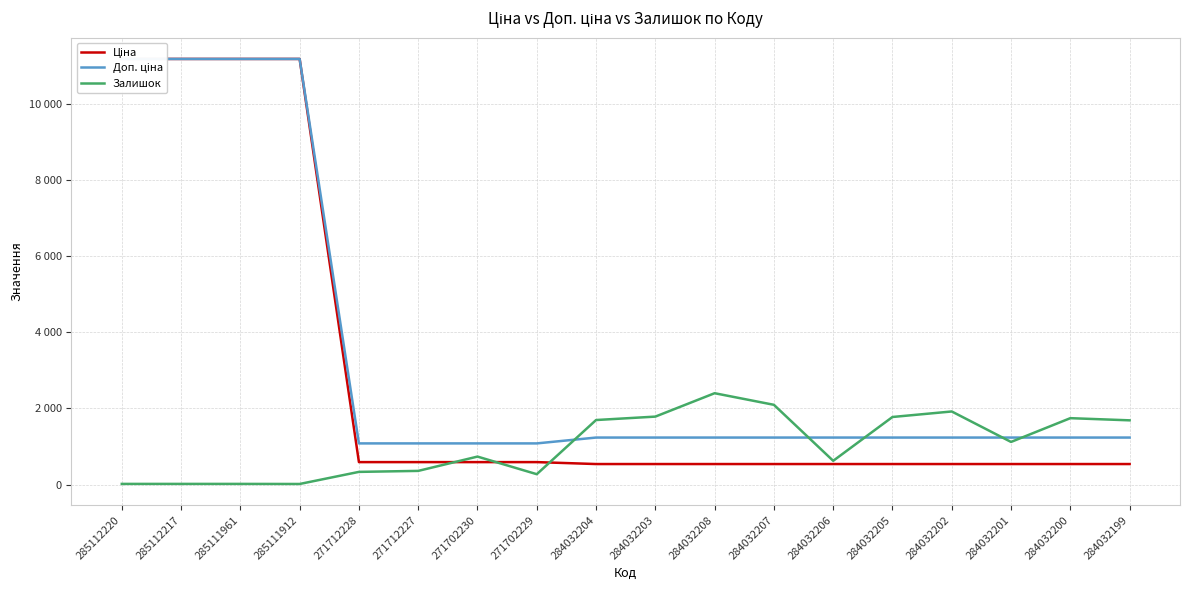

Count the number of data series in this chart.

3